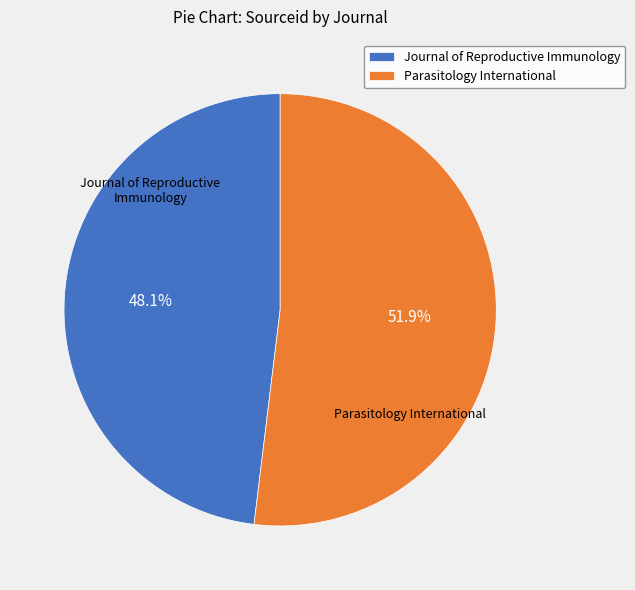

True or false: Journal of Reproductive Immunology accounts for 48% of the total.

True